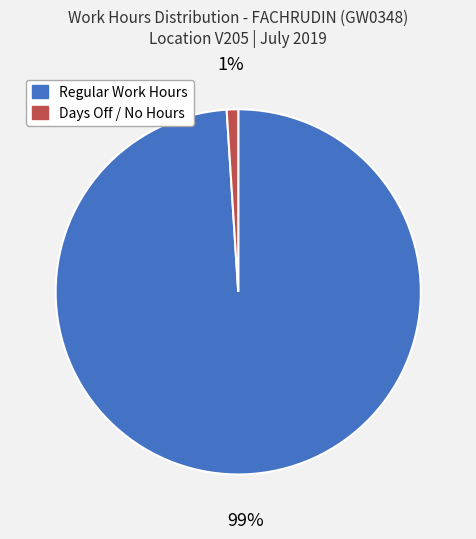

Is there any slice that represents more than half of the pie?

Yes